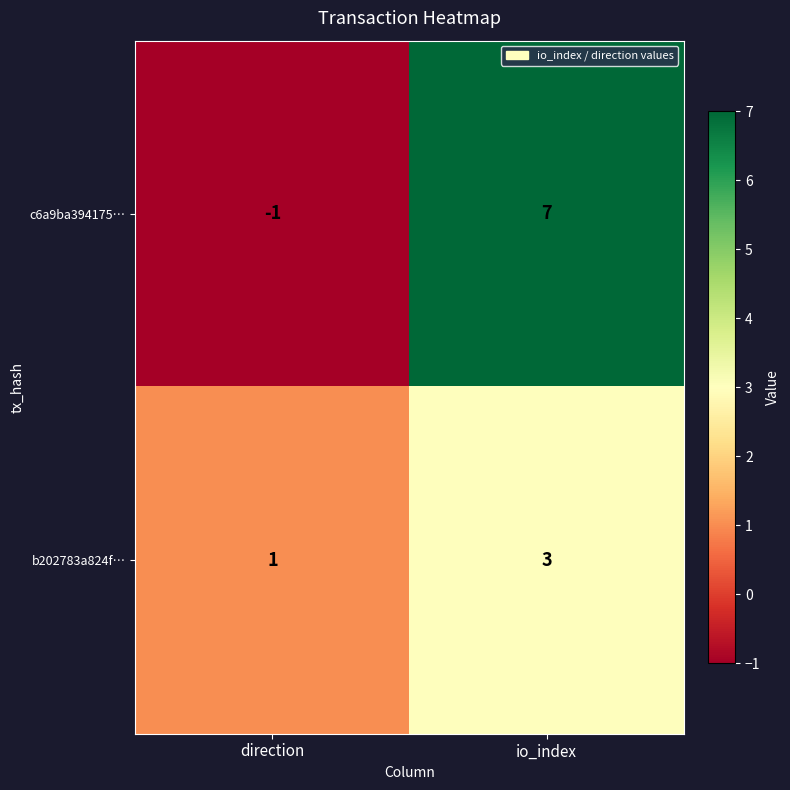

At direction, list the series in order from smallest to largest.

c6a9ba394175…, b202783a824f…